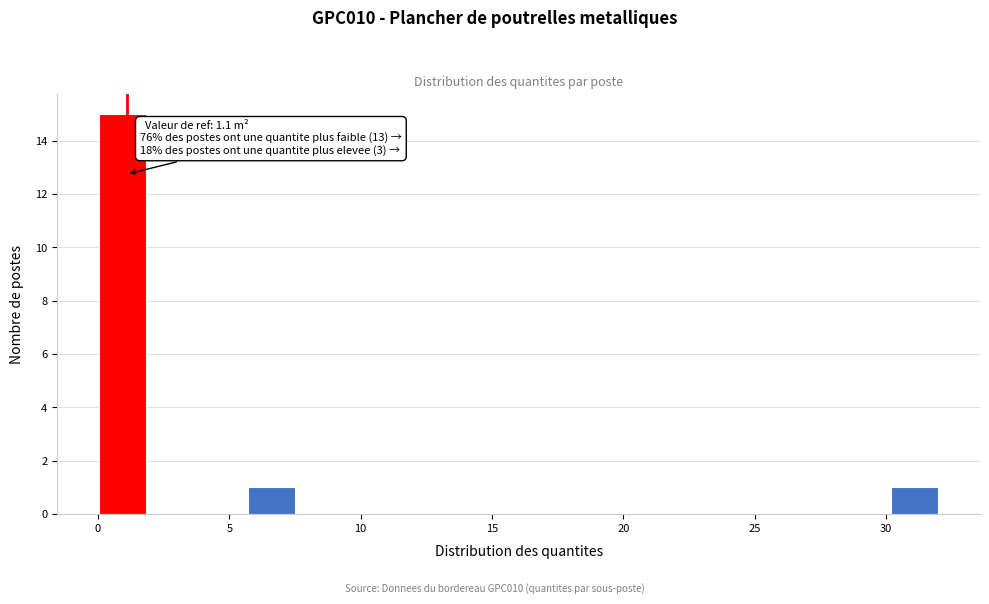

Read against the x-axis, roughly where is the centre of the tallest bar?

1.0